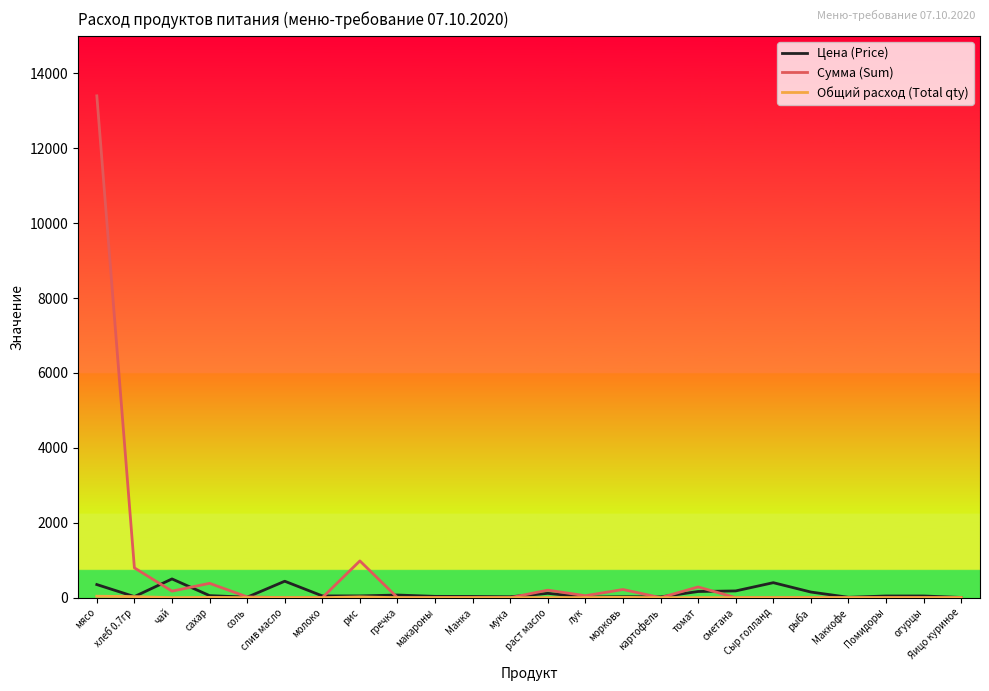

True or false: Сумма (Sum) has a value of 4541.8 at Помидоры.

False